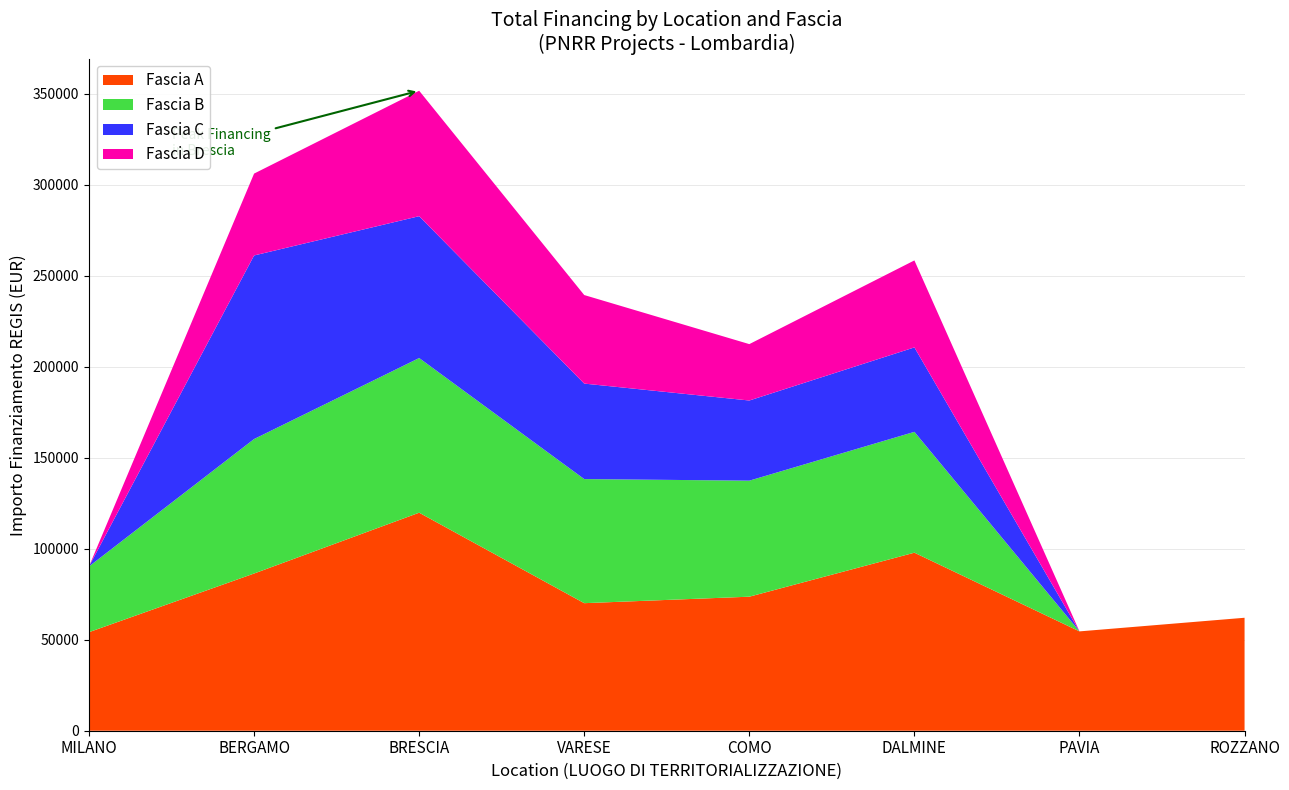

Reading right to left, transcribe all the data shown in this chart.

Fascia A: ROZZANO=62062.4	PAVIA=54577.6	DALMINE=97812.0	COMO=73636.1	VARESE=70077.9	BRESCIA=119783.4	BERGAMO=86371.0	MILANO=54144.9
Fascia B: ROZZANO=0.0	PAVIA=0.0	DALMINE=66393.6	COMO=63747.5	VARESE=68180.1	BRESCIA=84977.9	BERGAMO=73886.6	MILANO=36123.8
Fascia C: ROZZANO=0.0	PAVIA=0.0	DALMINE=46386.6	COMO=44036.1	VARESE=52455.4	BRESCIA=77926.5	BERGAMO=100847.1	MILANO=0.0
Fascia D: ROZZANO=0.0	PAVIA=0.0	DALMINE=47794.5	COMO=30978.2	VARESE=48646.7	BRESCIA=68925.6	BERGAMO=44978.7	MILANO=0.0